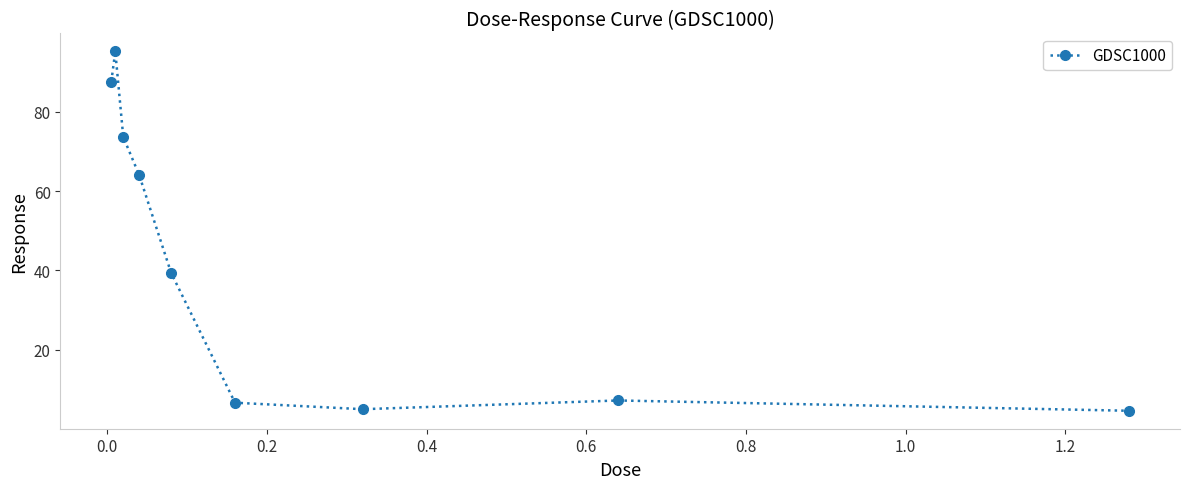

What is the sum of all values?

383.2